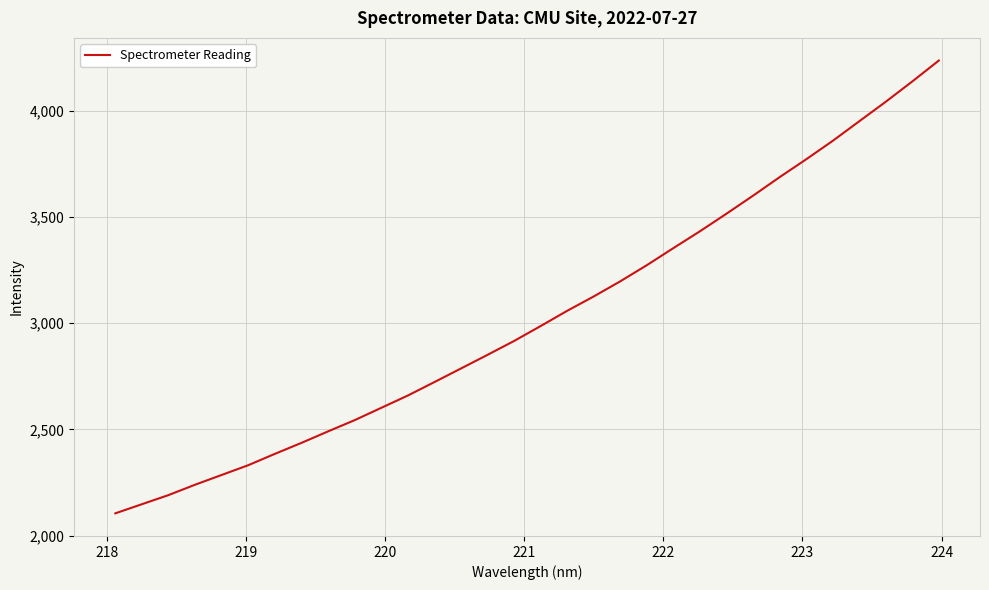

What is the maximum value shown in the chart?

4235.4